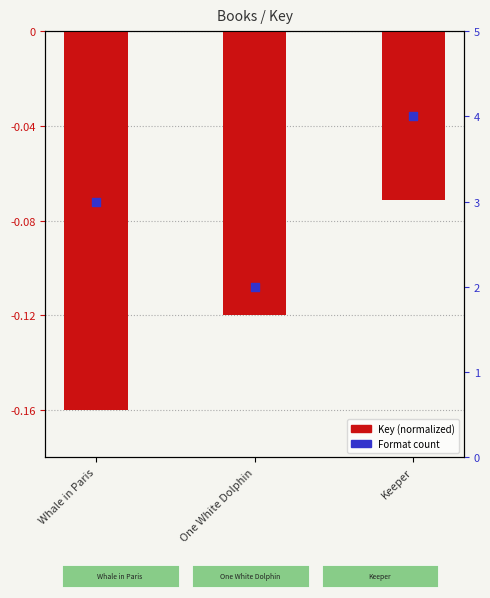

What is the total value across all series at Keeper?

3.9